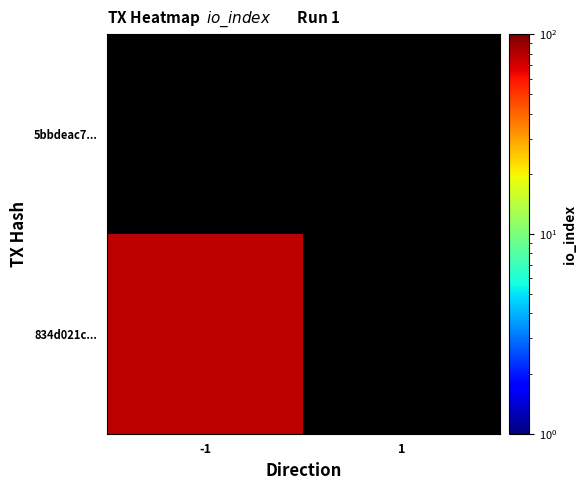

What is the total value across all series at io_index?

79